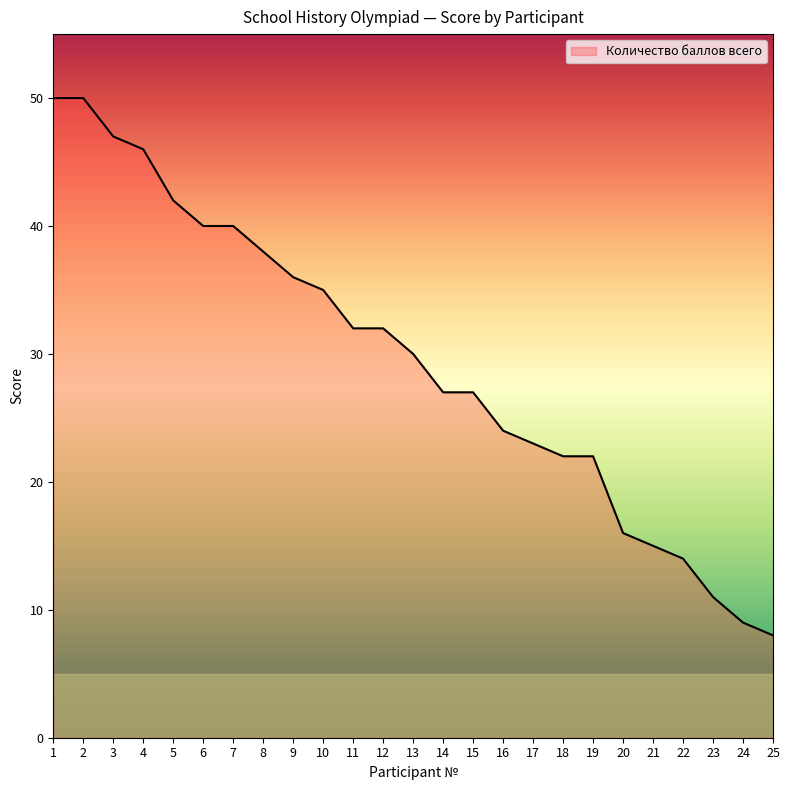

Is it true that the value at 19 is 7?

False